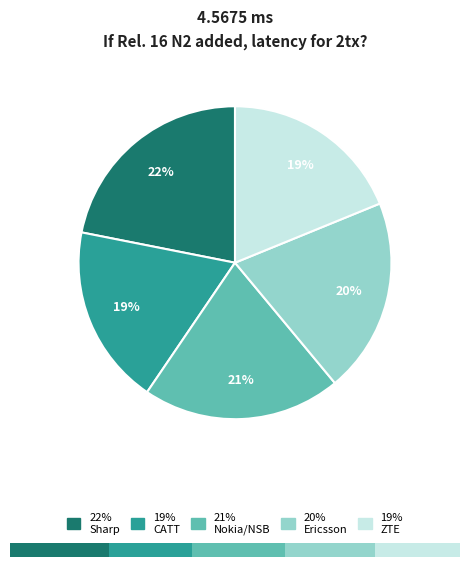

Which category has the smallest portion of the pie?

CATT